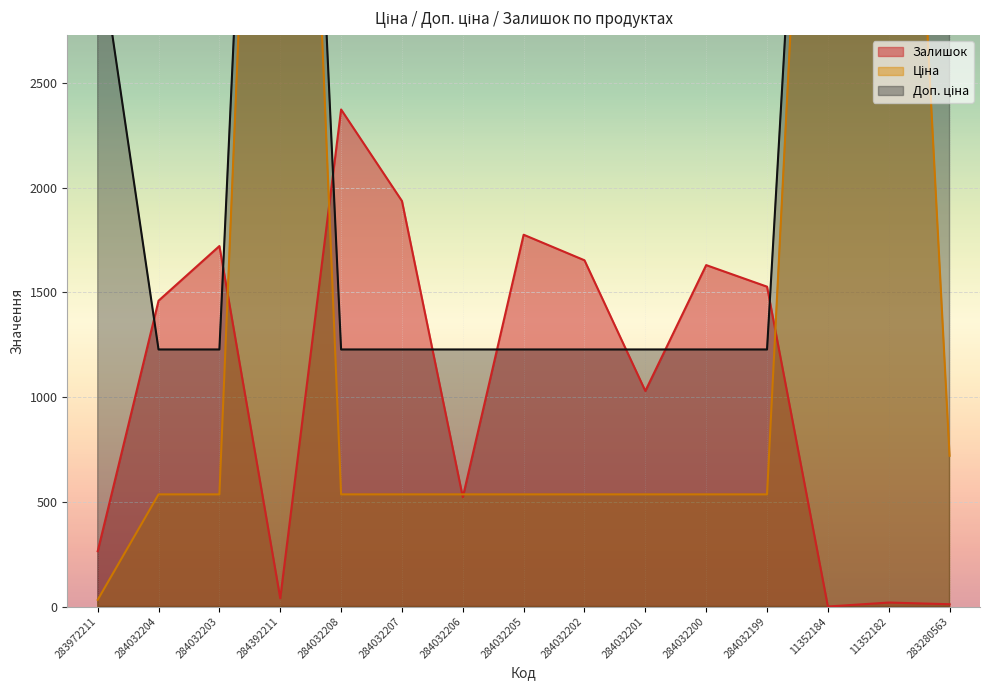

What is the difference between the Залишок values at 283280563 and 284032205?

1764.0